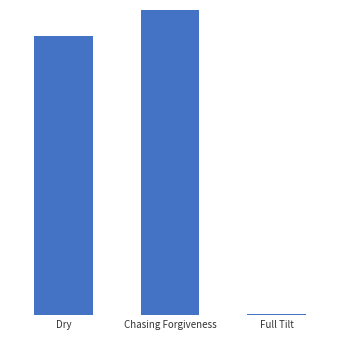

At which category does the chart reach its peak across all series?

Chasing Forgiveness